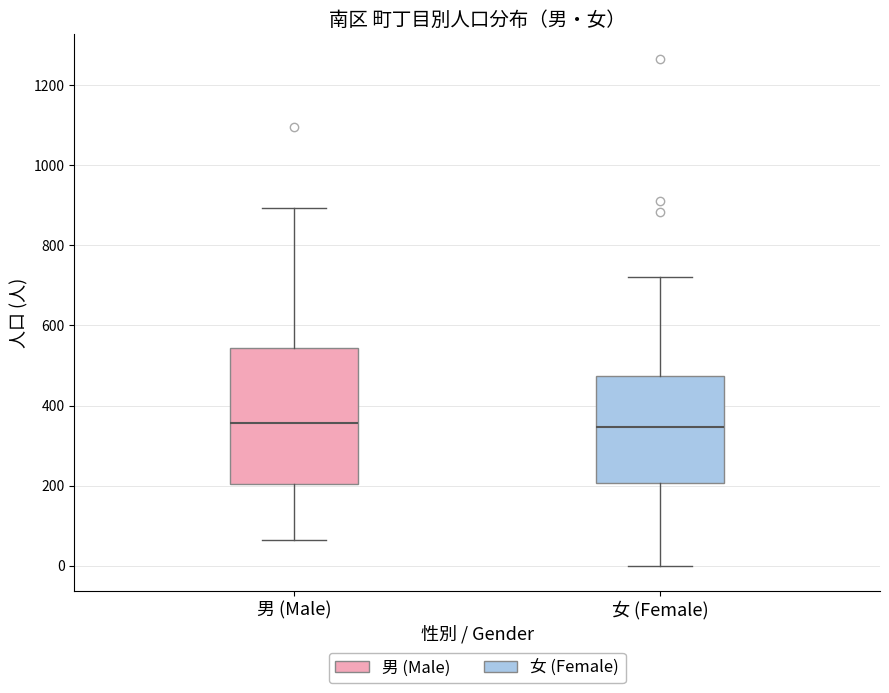

Reading left to right, read every box against the y-axis: the position of its median line, the range the box covers, and the ends of its whiskers. The values are not printed on the chart, so give them approximately, as read against the axis.

男 (Male): median 360, box 200 to 540, whiskers 60 to 900
女 (Female): median 340, box 200 to 480, whiskers 0 to 720